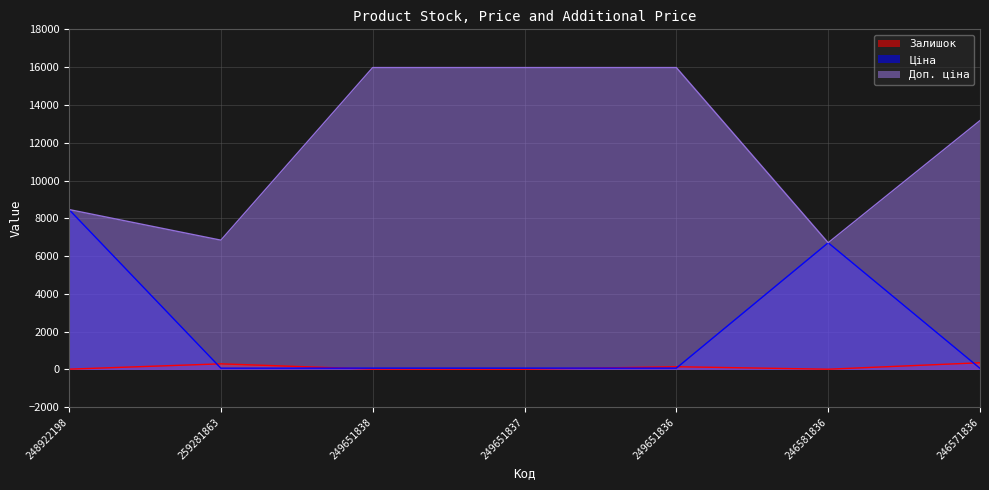

What is the maximum value shown in the chart?

15977.2